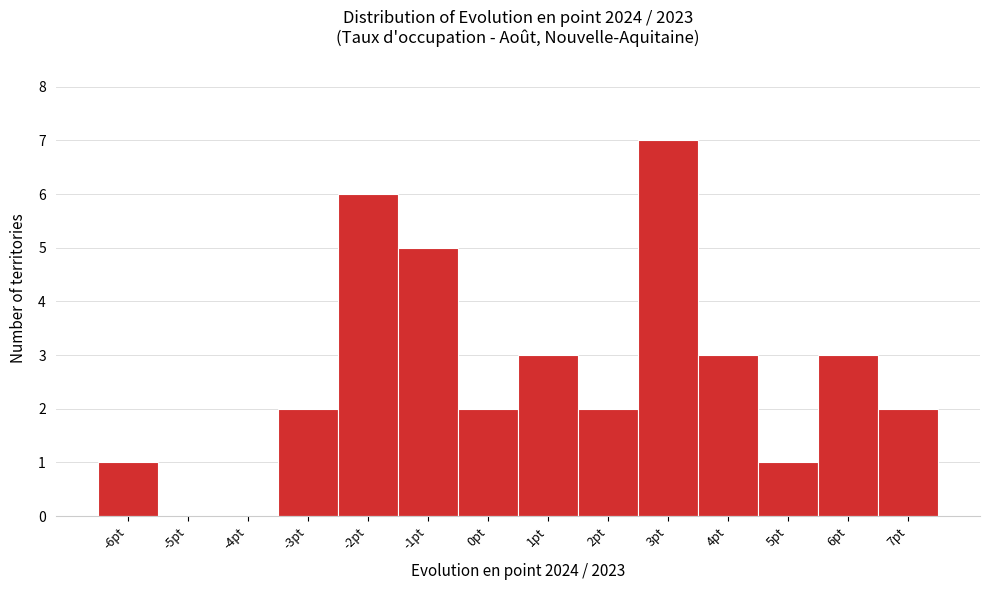

Reading left to right, transcribe all the data shown in this chart.

-6pt=1	-5pt=0	-4pt=0	-3pt=2	-2pt=6	-1pt=5	0pt=2	1pt=3	2pt=2	3pt=7	4pt=3	5pt=1	6pt=3	7pt=2